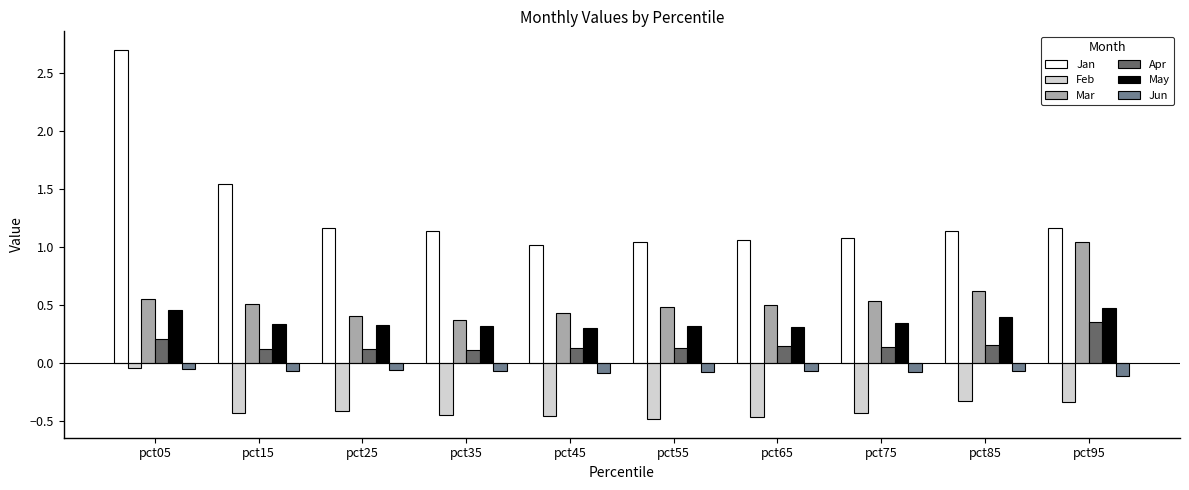

What is the greatest value displayed?

2.7